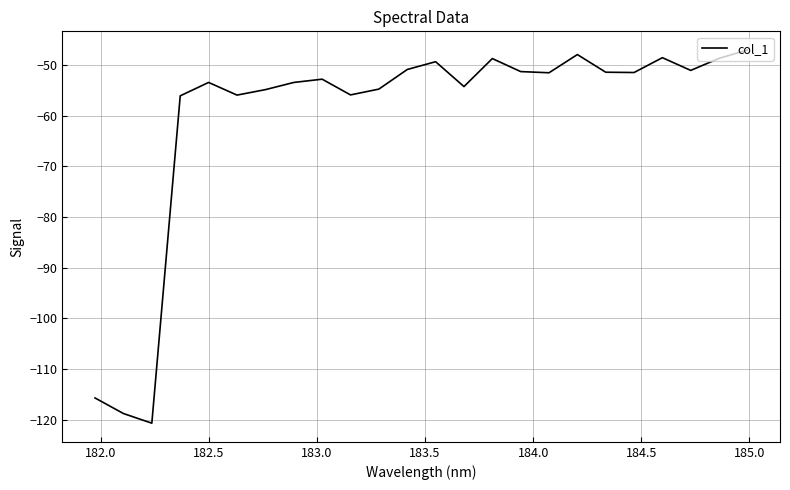

What is the smallest value displayed?

-120.7